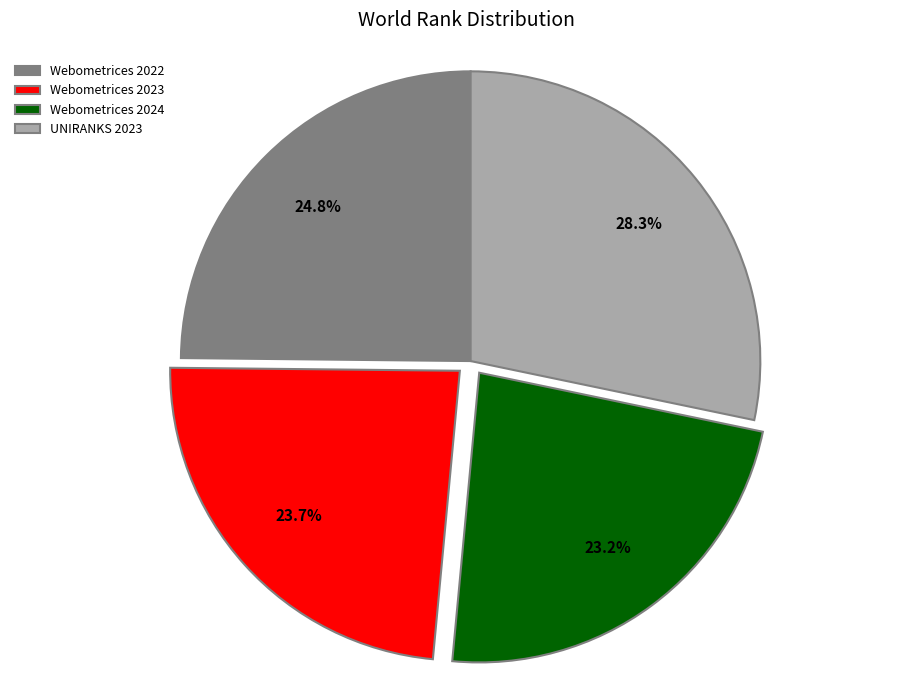

Does any single category account for the majority?

No